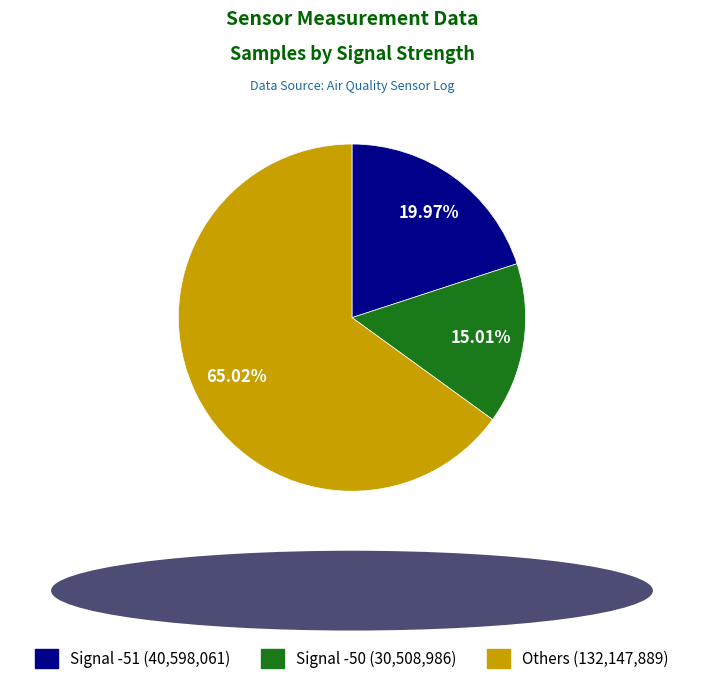

Does any single category account for the majority?

Yes